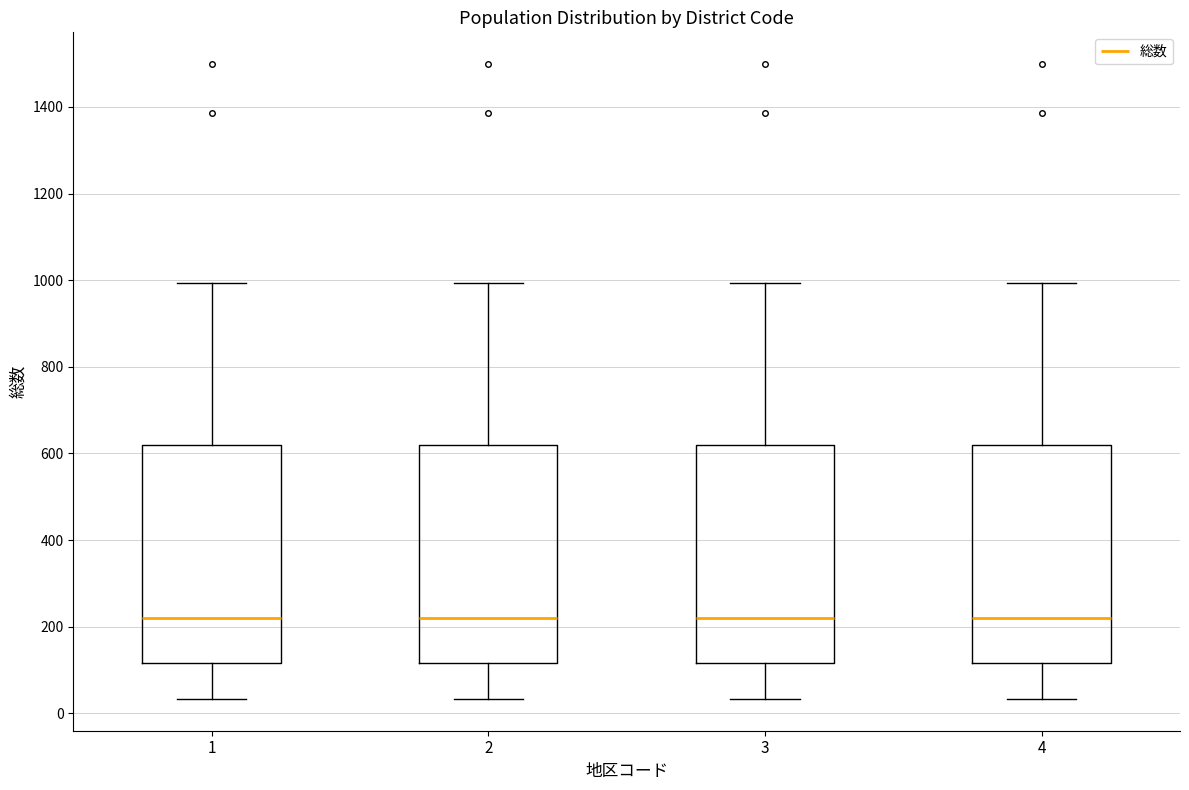

Where does the lower whisker of the box at x = 1 end on the y-axis? The values are not printed on the chart, so give them approximately, as read against the axis.

40